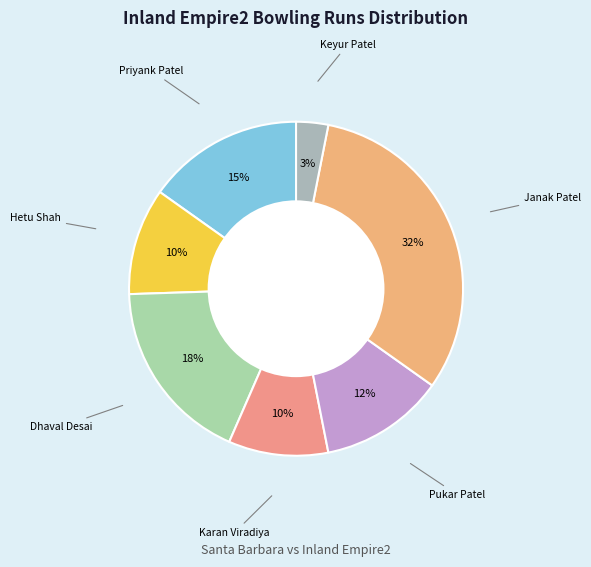

Count the number of slices in the pie.

7